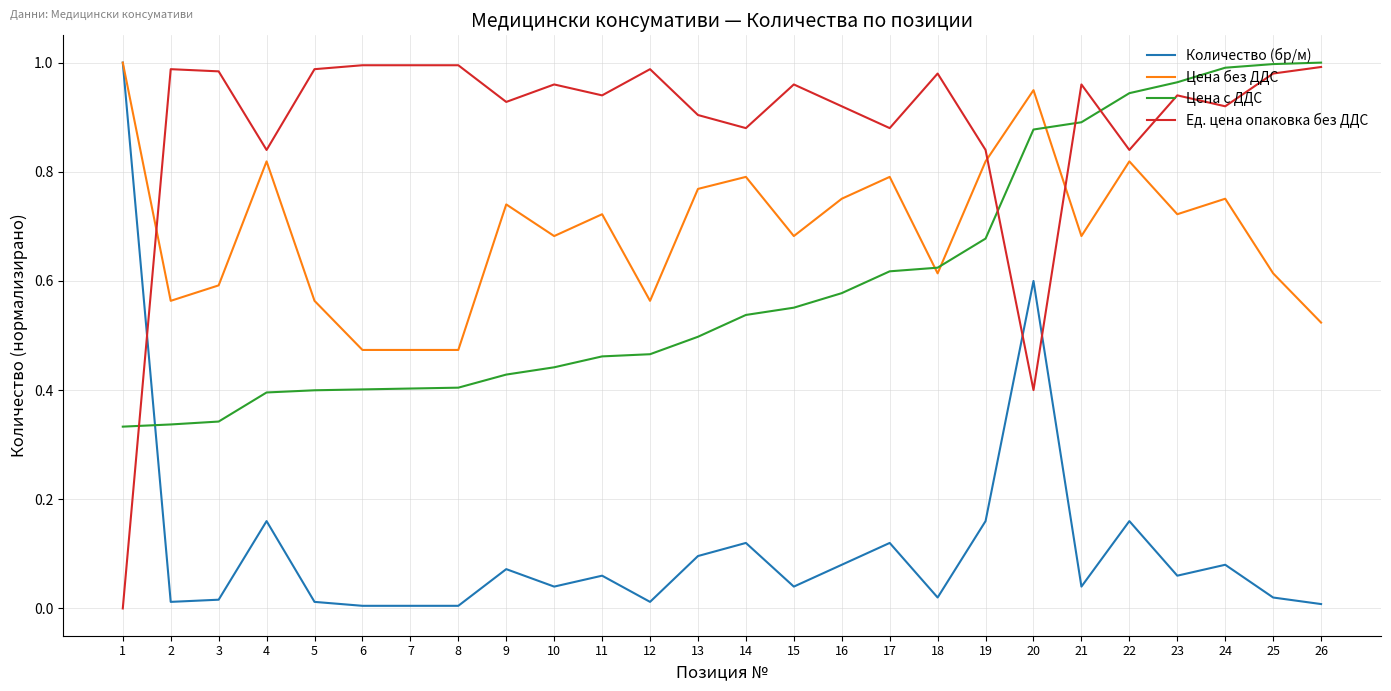

True or false: Ед. цена опаковка без ДДС and Количество (бр/м) intersect in this chart.

True